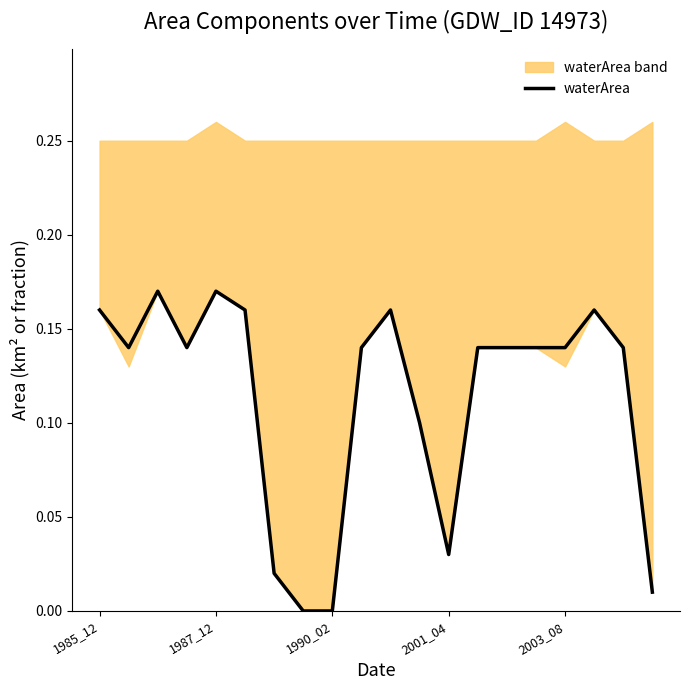

Does the chart have visible grid lines?

No